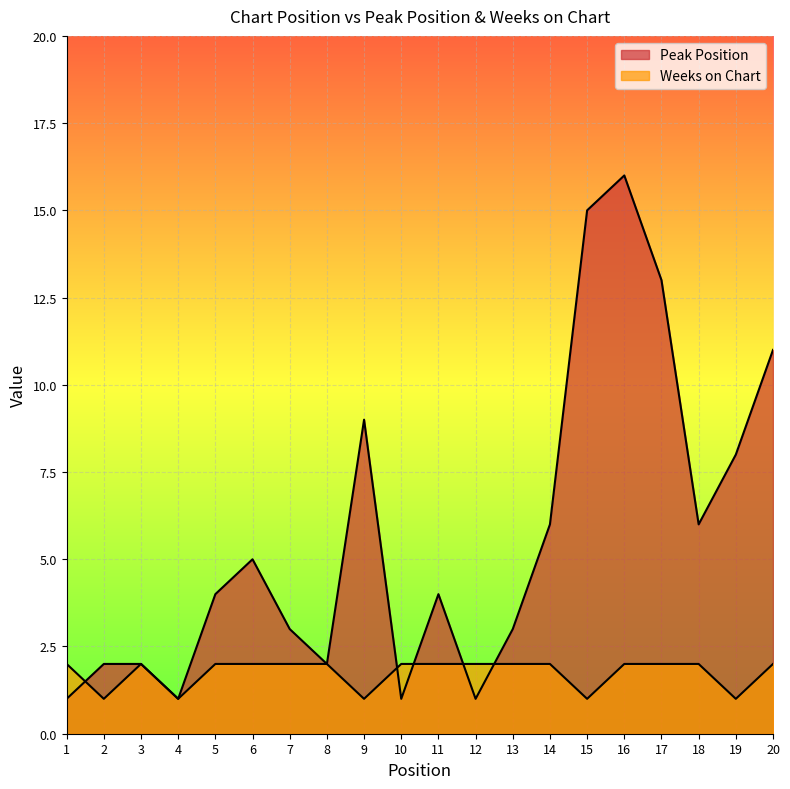

Between 1 and 16, which series saw the biggest shift?

Peak Position